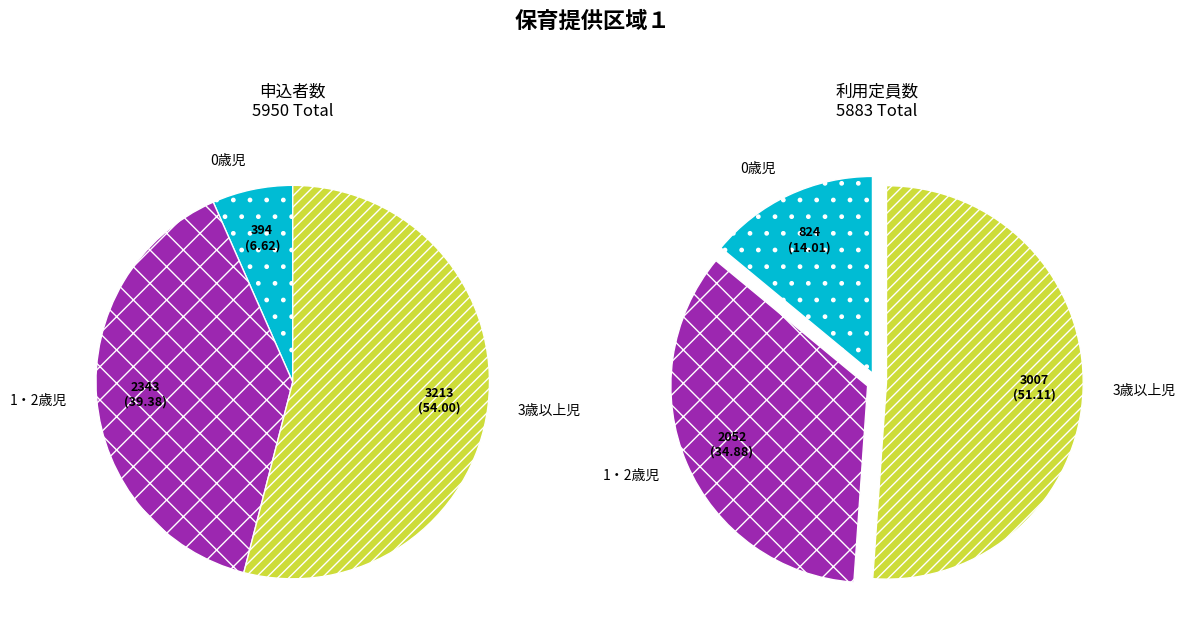

Does any single category account for the majority?

Yes